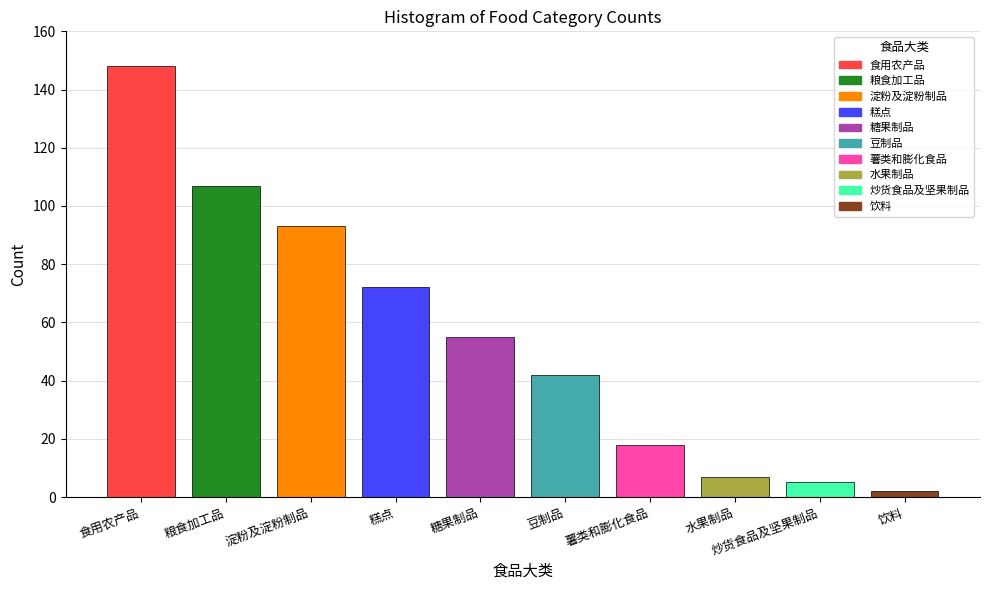

At which label does the data first exceed 55?

食用农产品